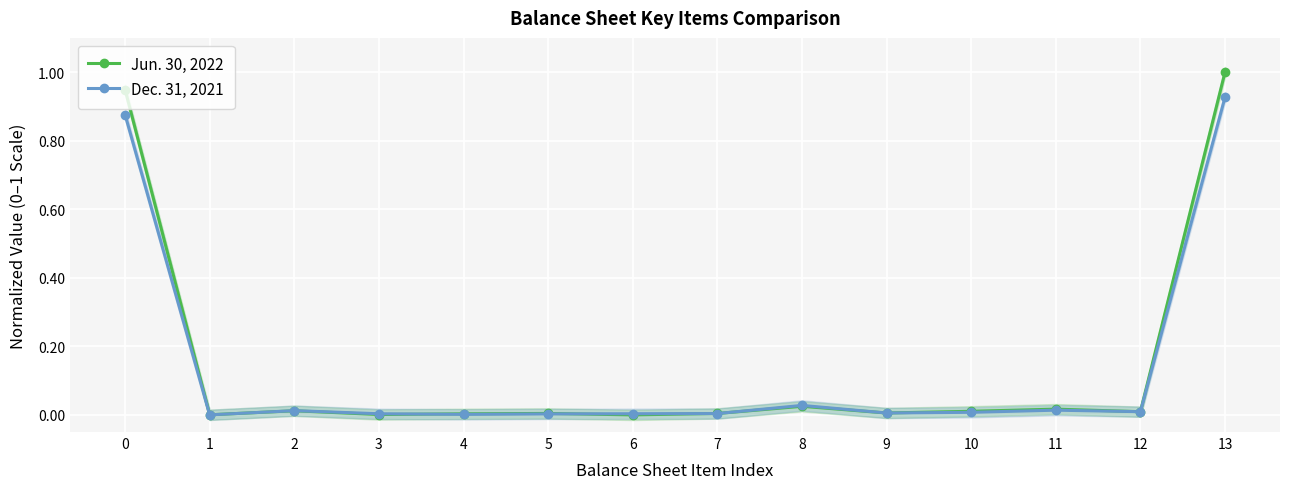

What is the difference between the highest and lowest values at 0?

0.1